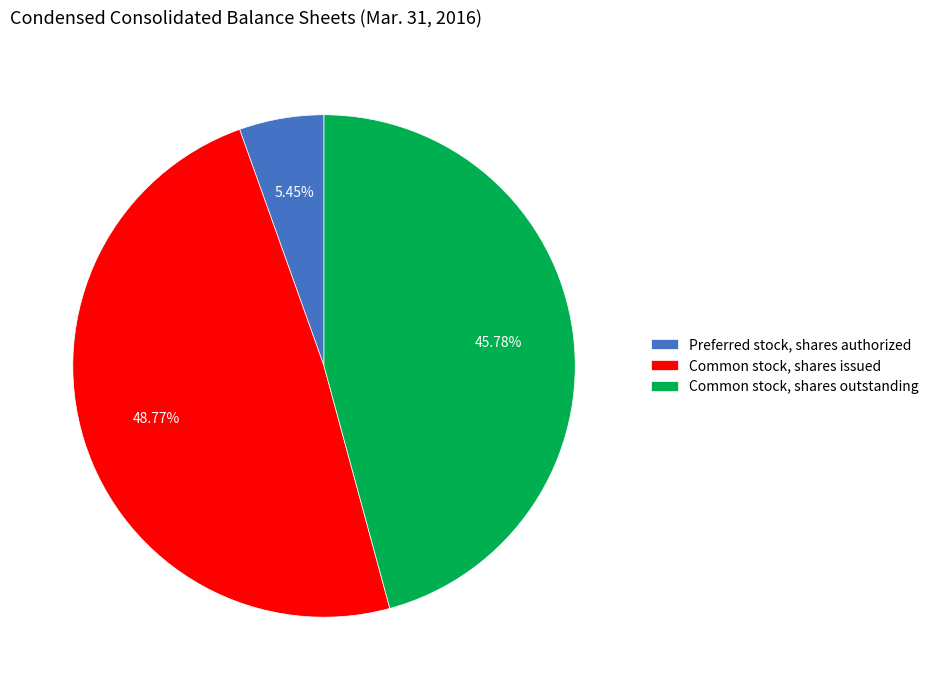

Between Common stock, shares issued and Preferred stock, shares authorized, which is larger?

Common stock, shares issued